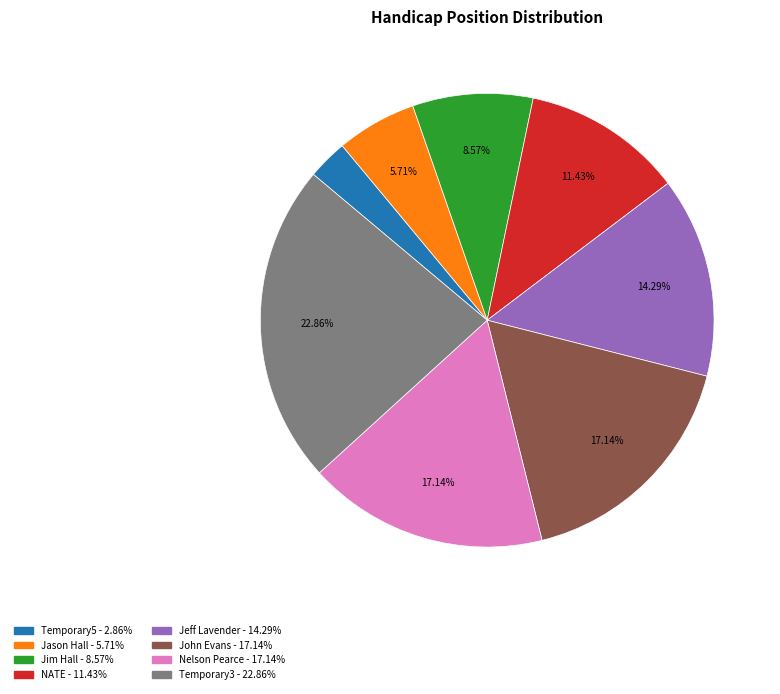

Combined, what portion of the pie is Jim Hall and Nelson Pearce?

25.7%